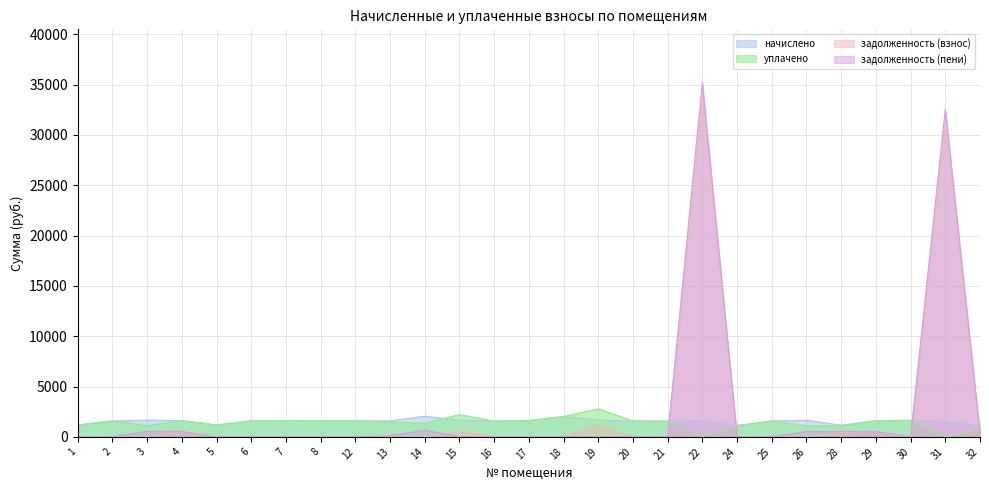

Where is уплачено nearest to the value 1394?

14